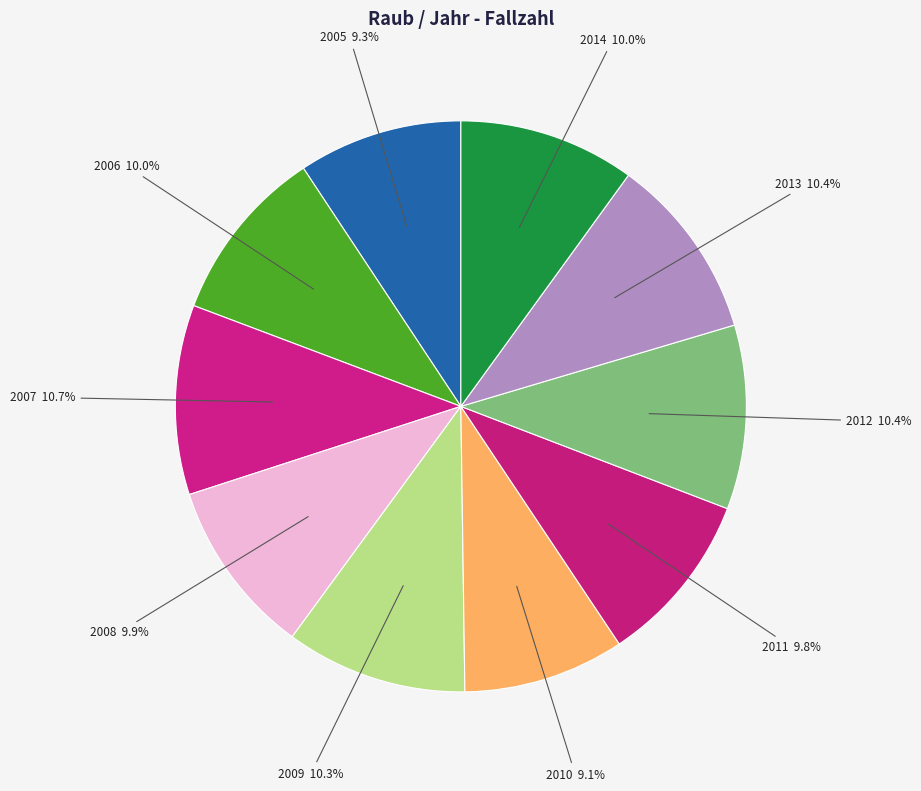

To the nearest percent, what is the average slice percentage?

10%